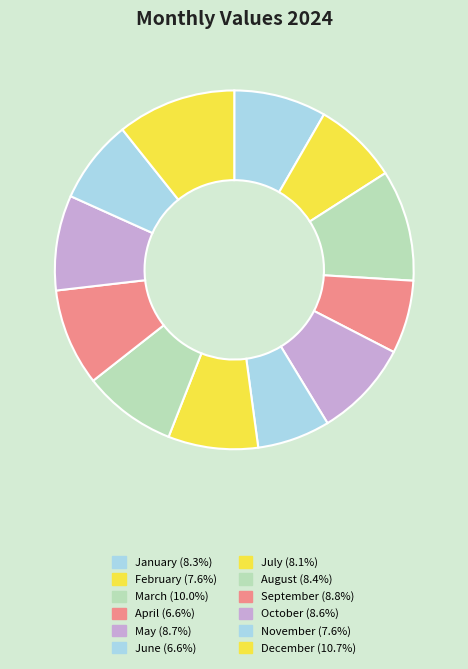

Which slice is the largest?

December